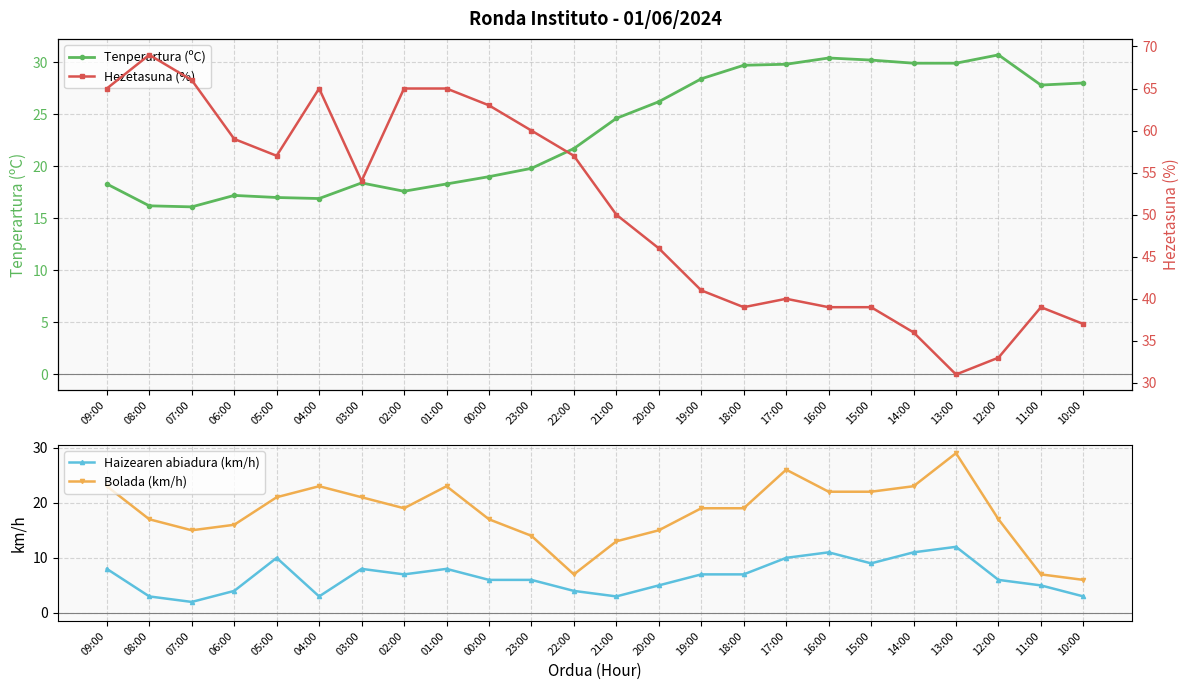

What is the maximum value shown in the chart?

69.0